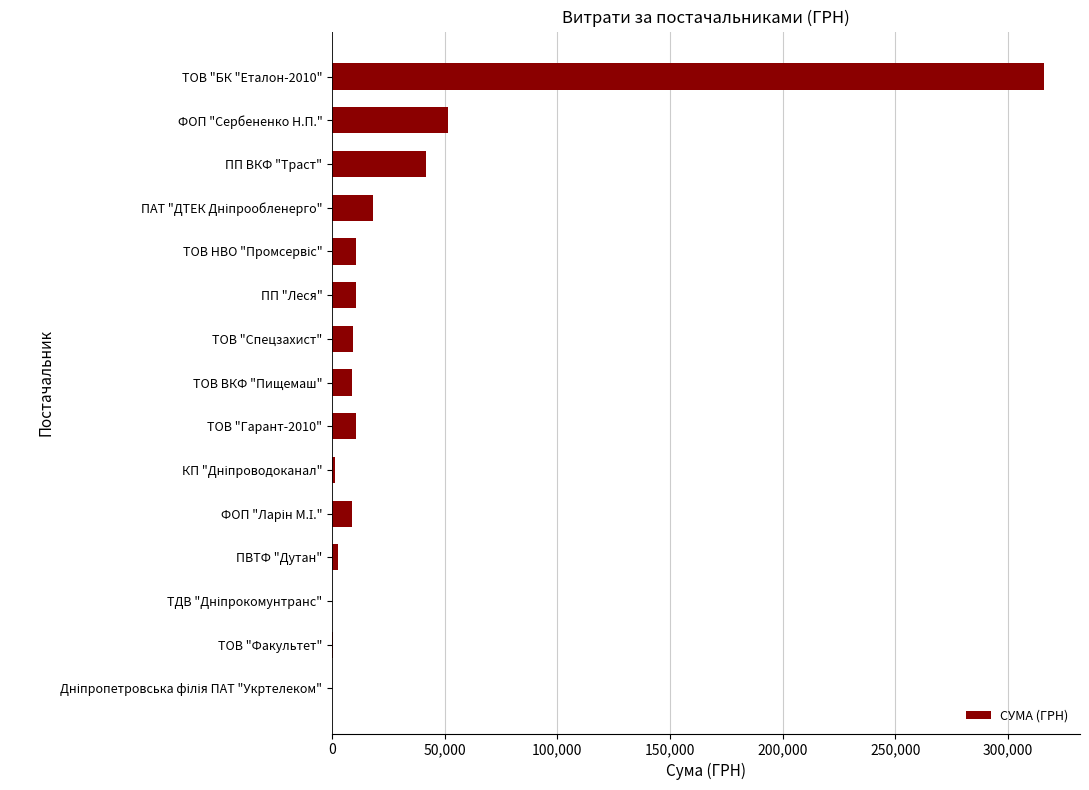

Are the bars horizontal?

Yes